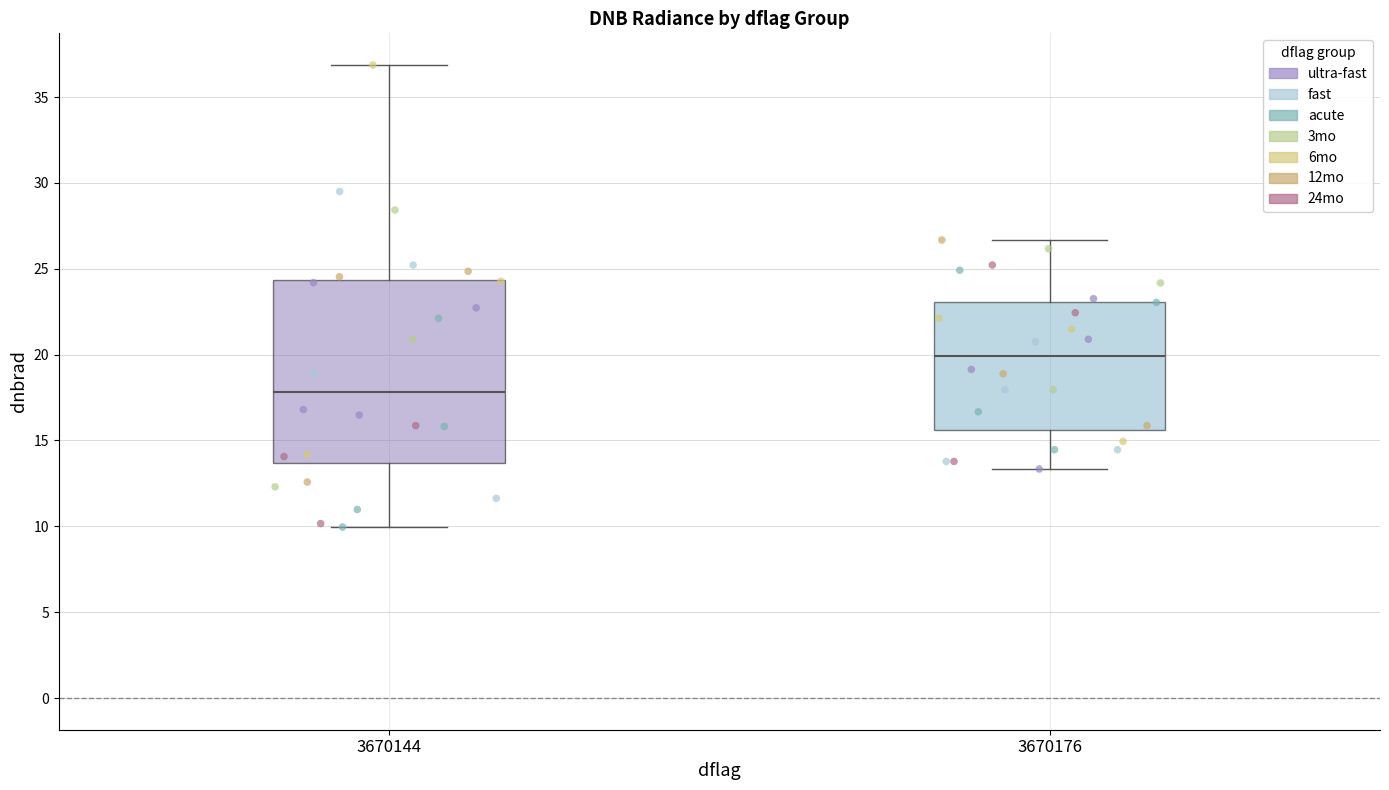

Reading left to right, read every box against the y-axis: the position of its median line, the range the box covers, and the ends of its whiskers. The values are not printed on the chart, so give them approximately, as read against the axis.

3670144: median 18.0, box 13.5 to 24.5, whiskers 10.0 to 37.0
3670176: median 20.0, box 15.5 to 23.0, whiskers 13.5 to 26.5